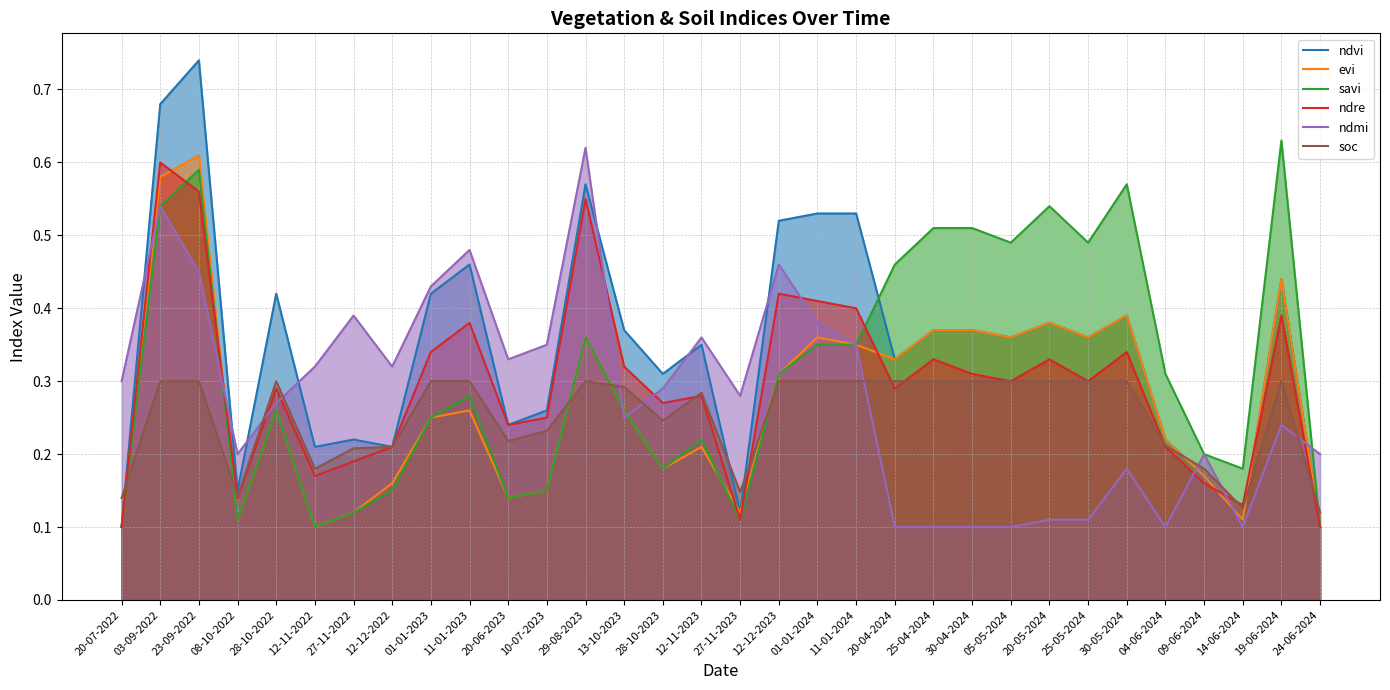

What position from the left is 25-04-2024?

22